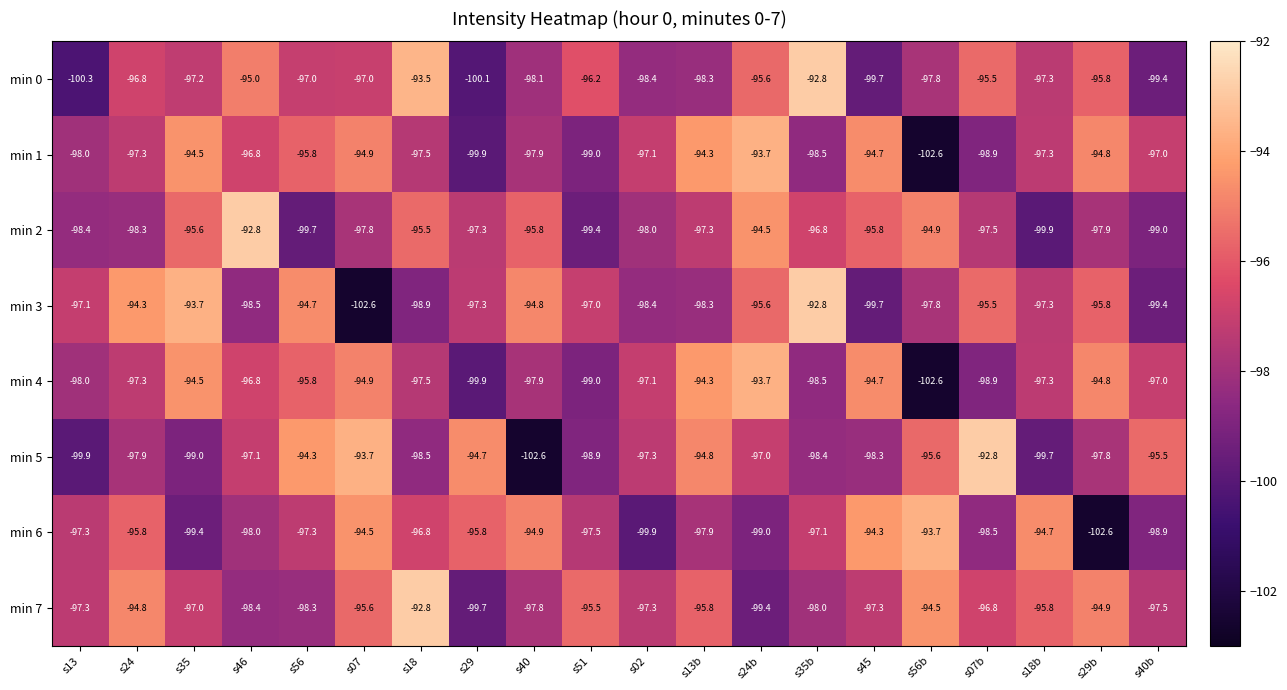

At which category is the sum across all series the highest?

s24b